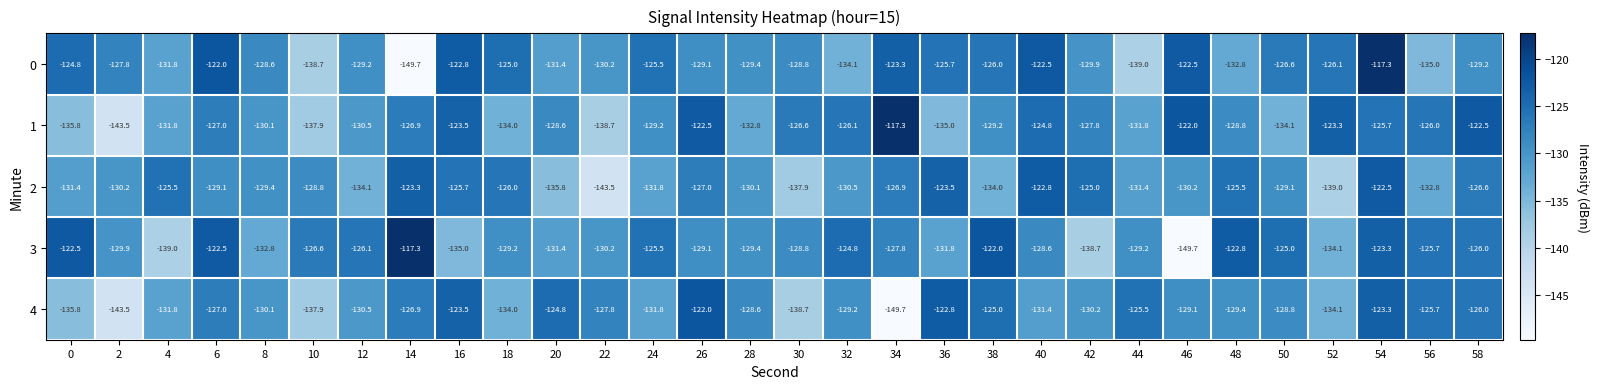

Between 12 and 14, which series saw the biggest shift?

0